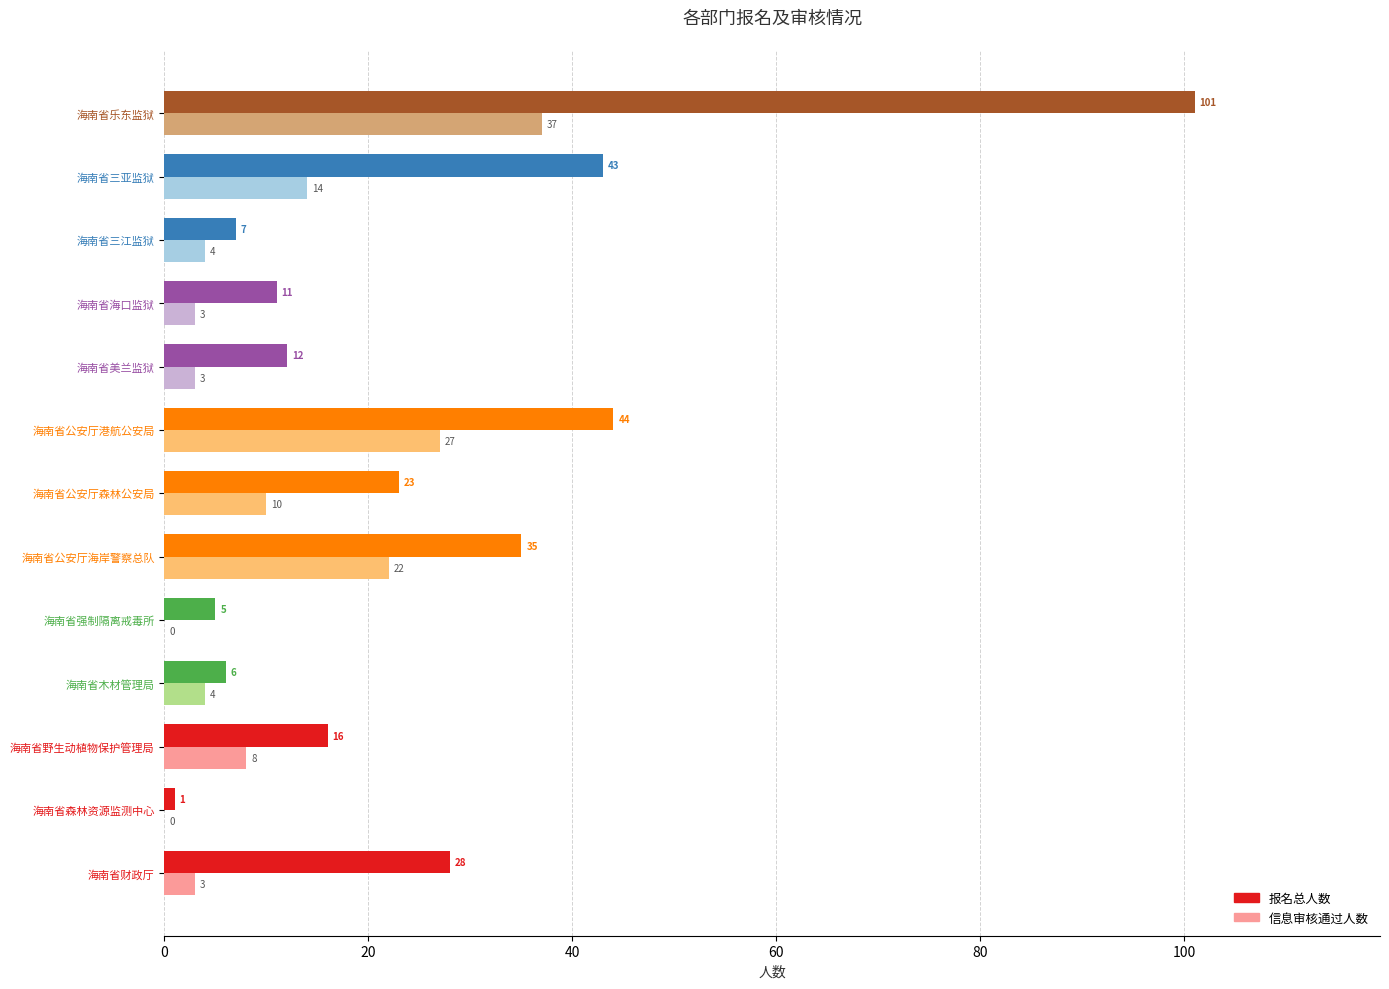

The value of 报名总人数 at 海南省公安厅港航公安局 is 44. True or false?

True